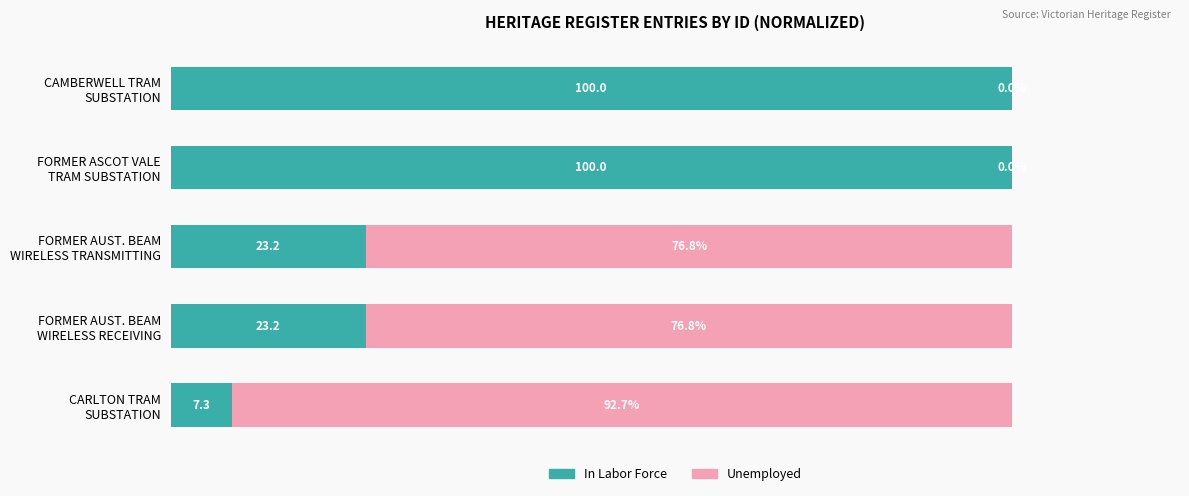

What are all the series names shown in the legend?

In Labor Force, Unemployed